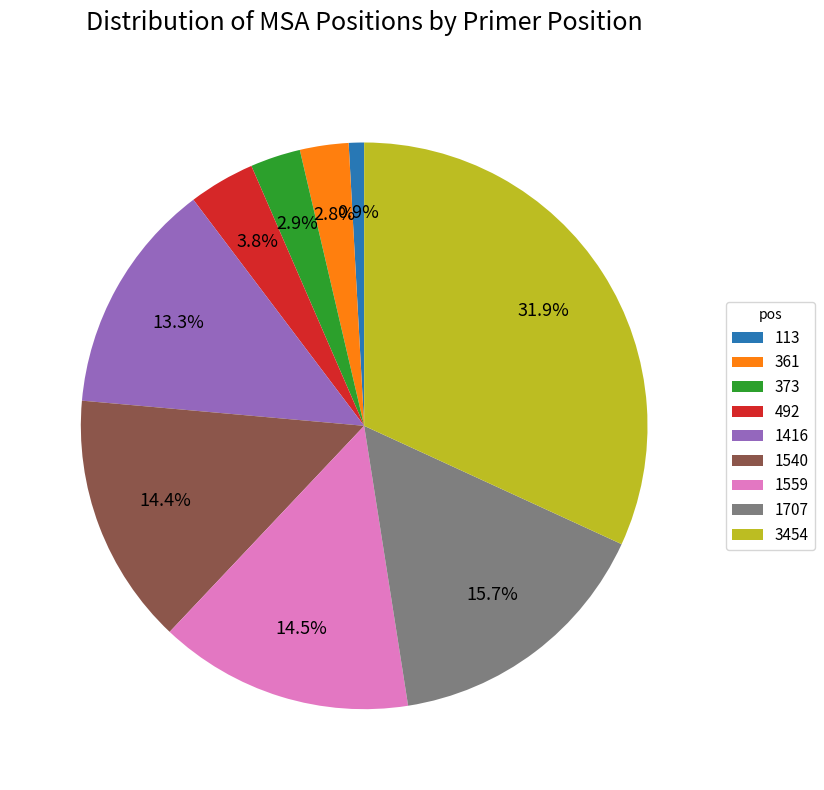

Is it true that 361 is 3% of the pie?

True